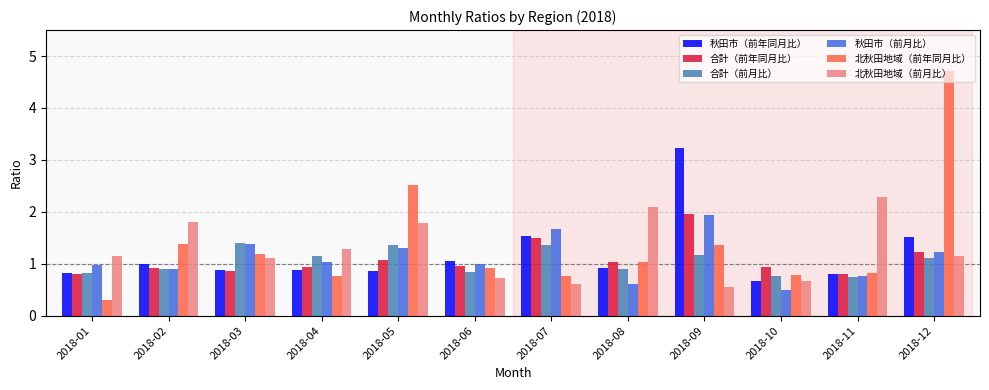

What is the value of the 北秋田地域（前月比） bar at the 3rd from the left?

1.1